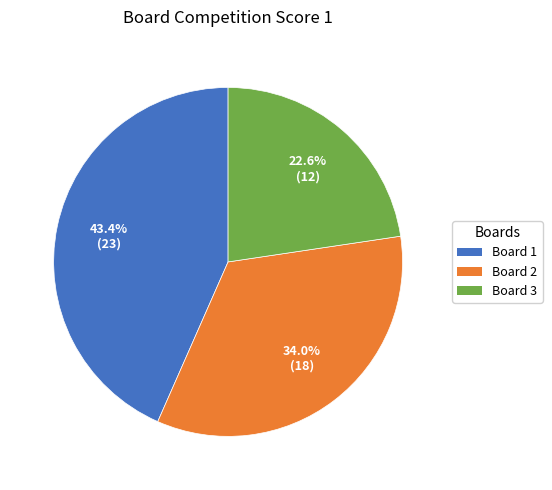

Which category has the smallest portion of the pie?

Board 3